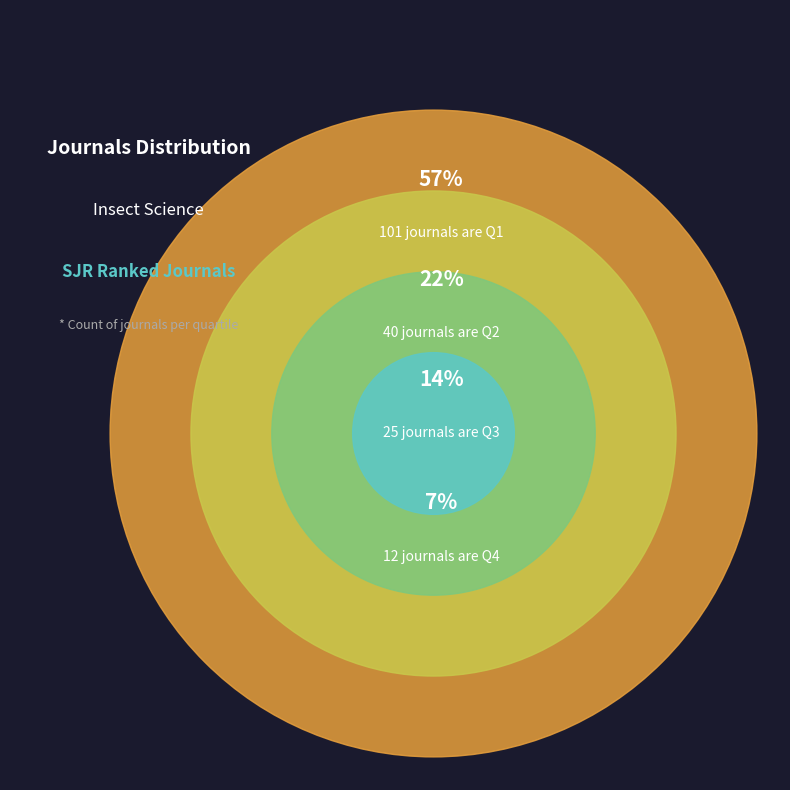

Which has a higher value, Q2 or Q4?

Q2